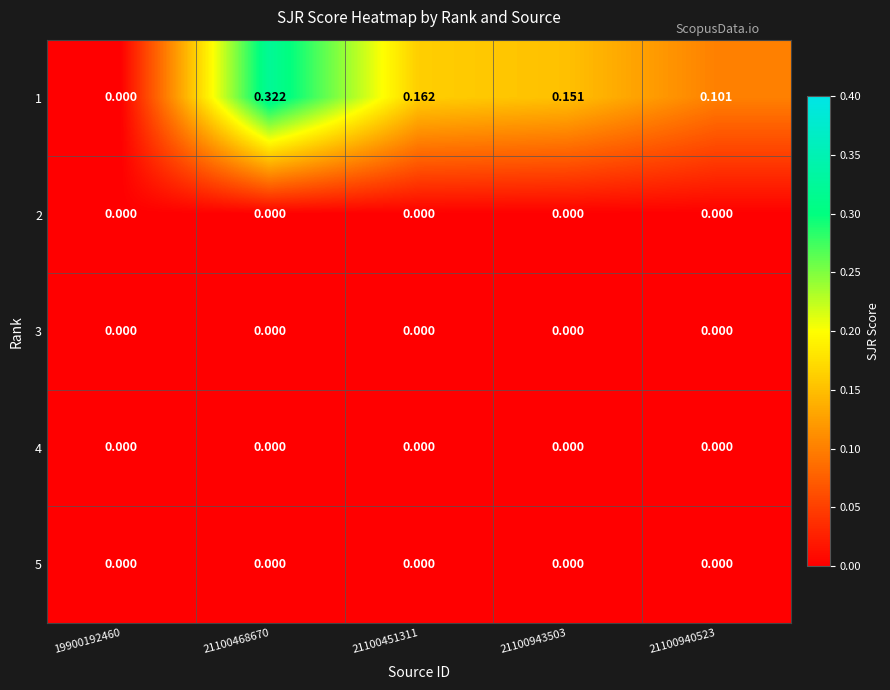

Which series changed the most between 21100468670 and 21100940523?

1